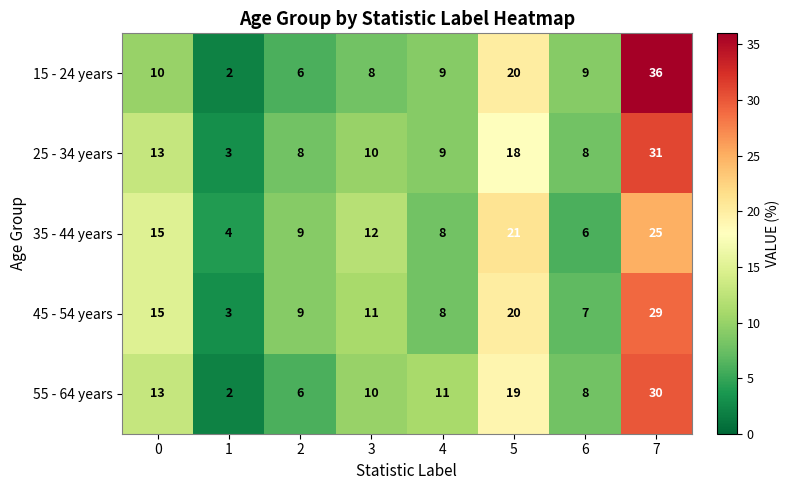

What is the difference between the highest and lowest values at 5?

3